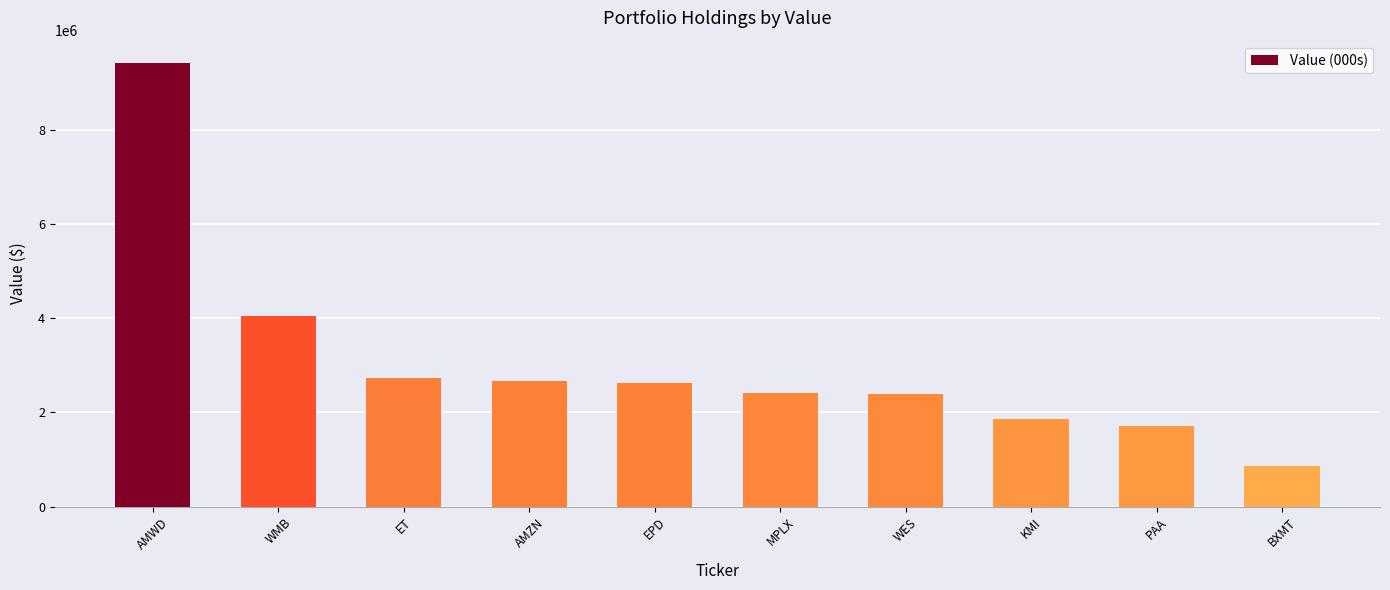

What is the difference between the maximum and second lowest values?

7704000